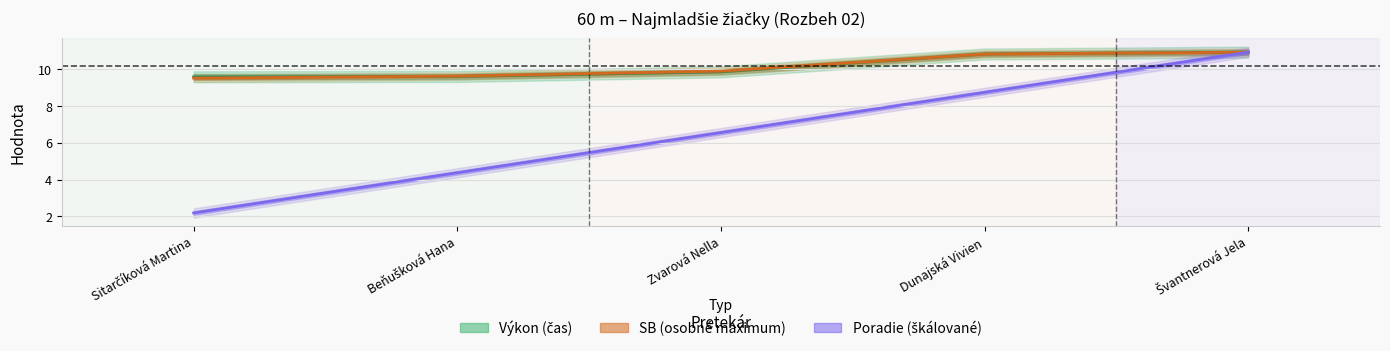

What is the spread (max minus min) of values at Beňušková Hana?

5.3